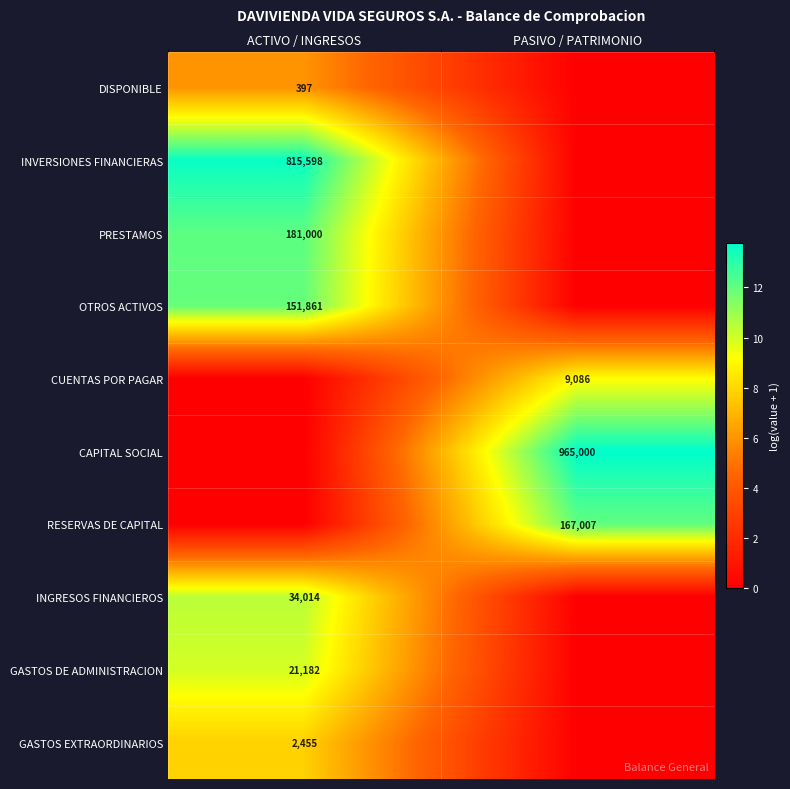

Is it true that CAPITAL SOCIAL equals 965000 at PASIVO / PATRIMONIO?

True